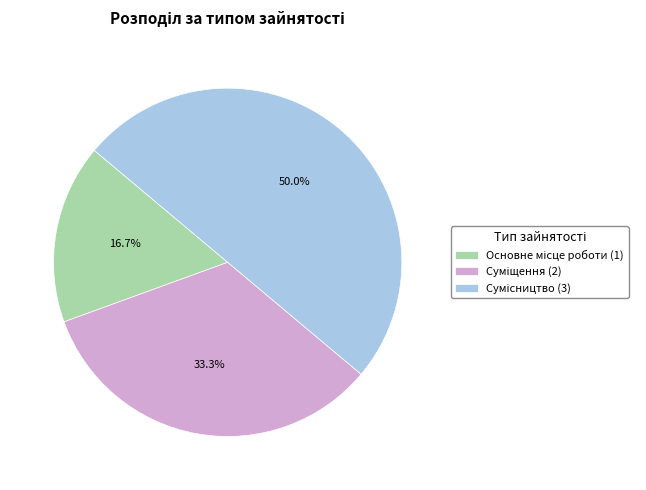

Does any single category account for the majority?

No